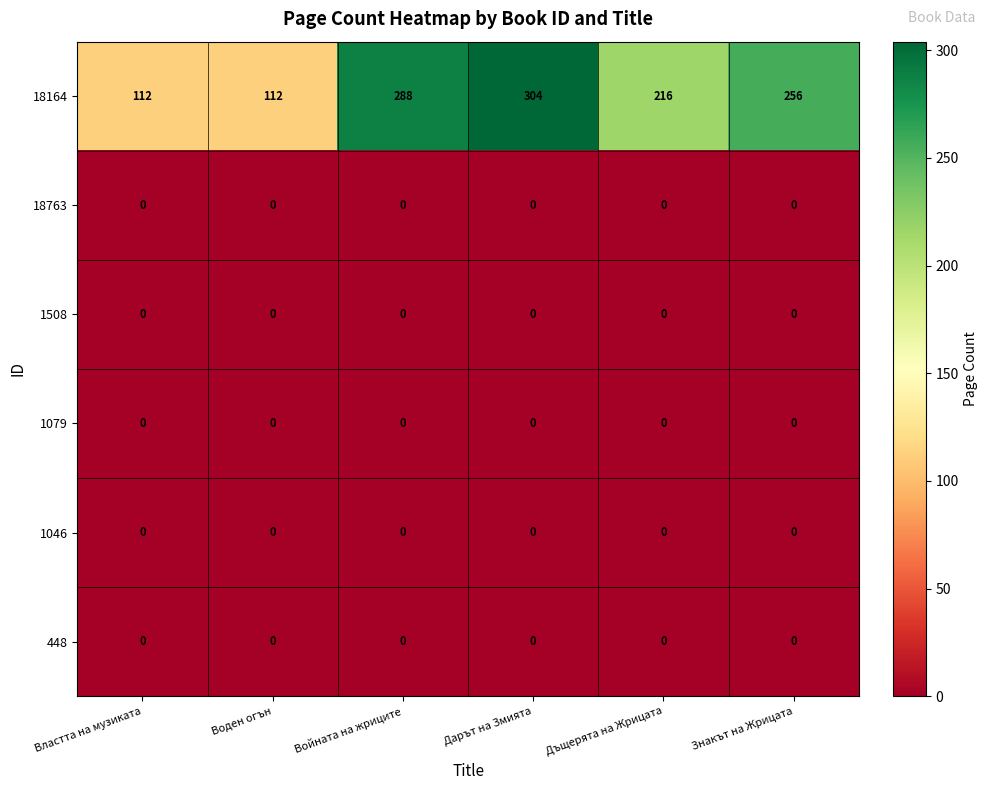

At how many categories does at least one series exceed 282?

2